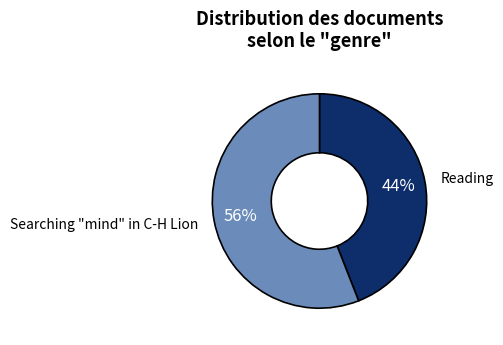

To the nearest percent, what is the difference between the largest and smallest slice percentages?

12%